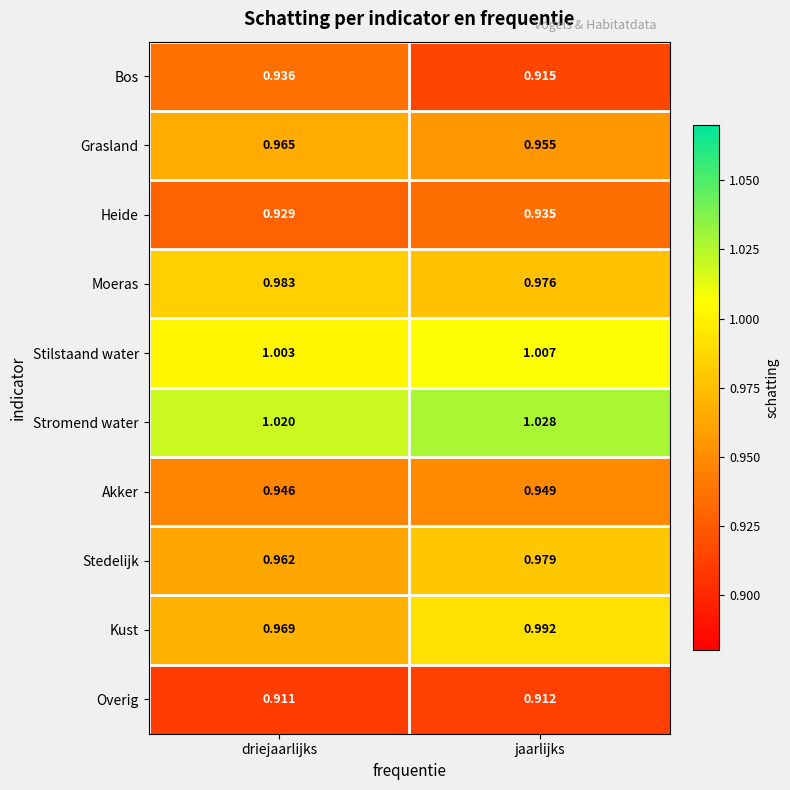

Which series has the largest total across all categories?

Stromend water